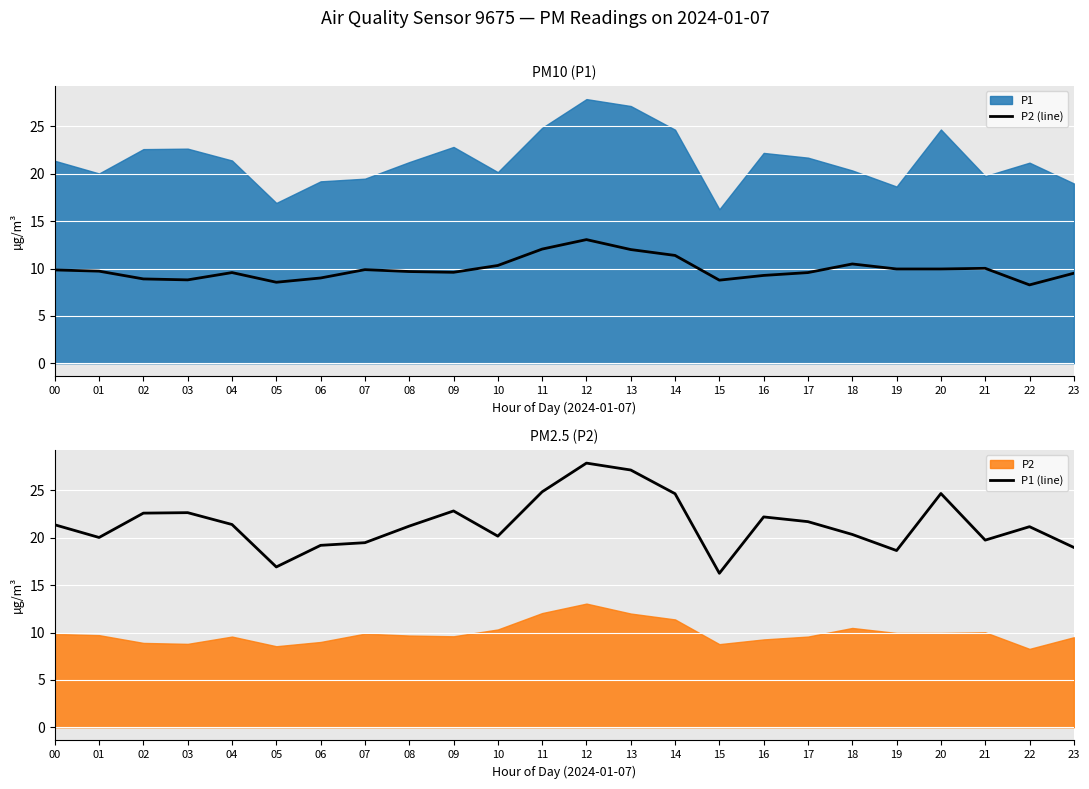

What is the maximum value for P2 (line)?

13.1